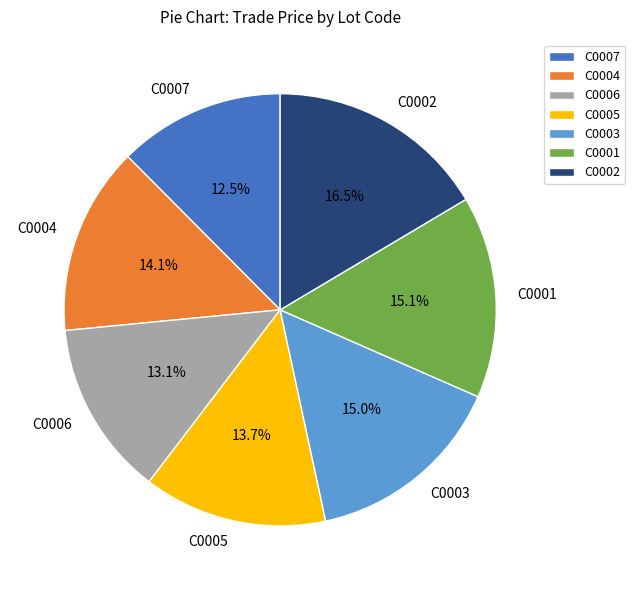

How many segments does this pie chart have?

7